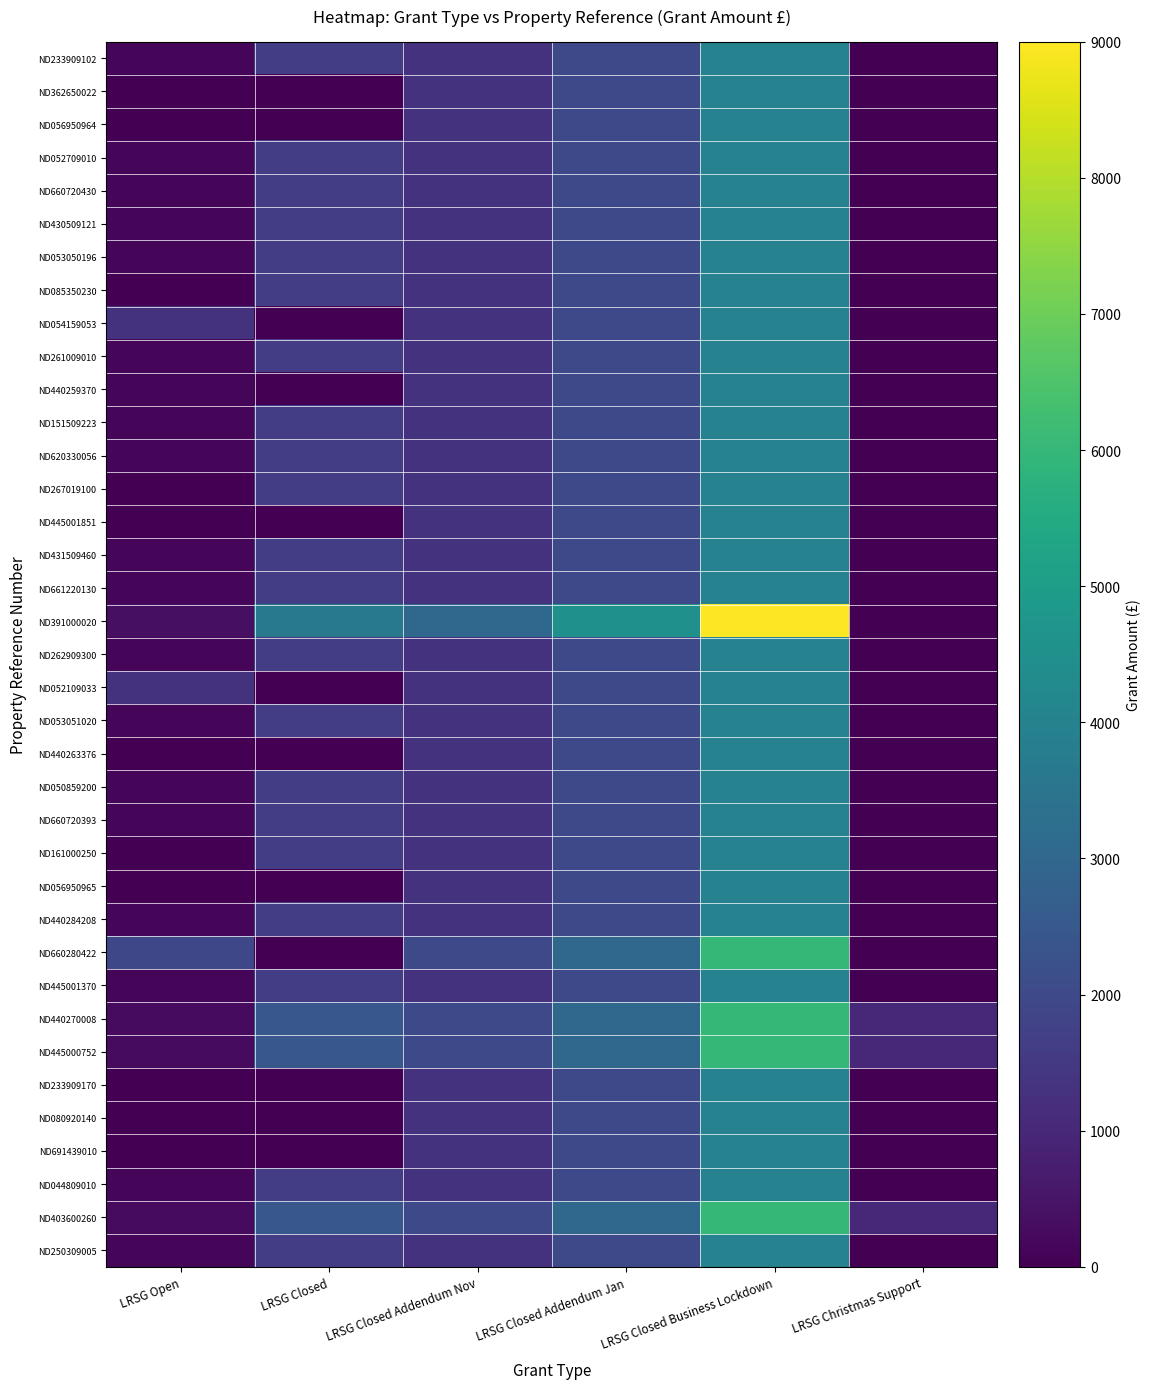

What is the total value across all series at LRSG Christmas Support?

3000